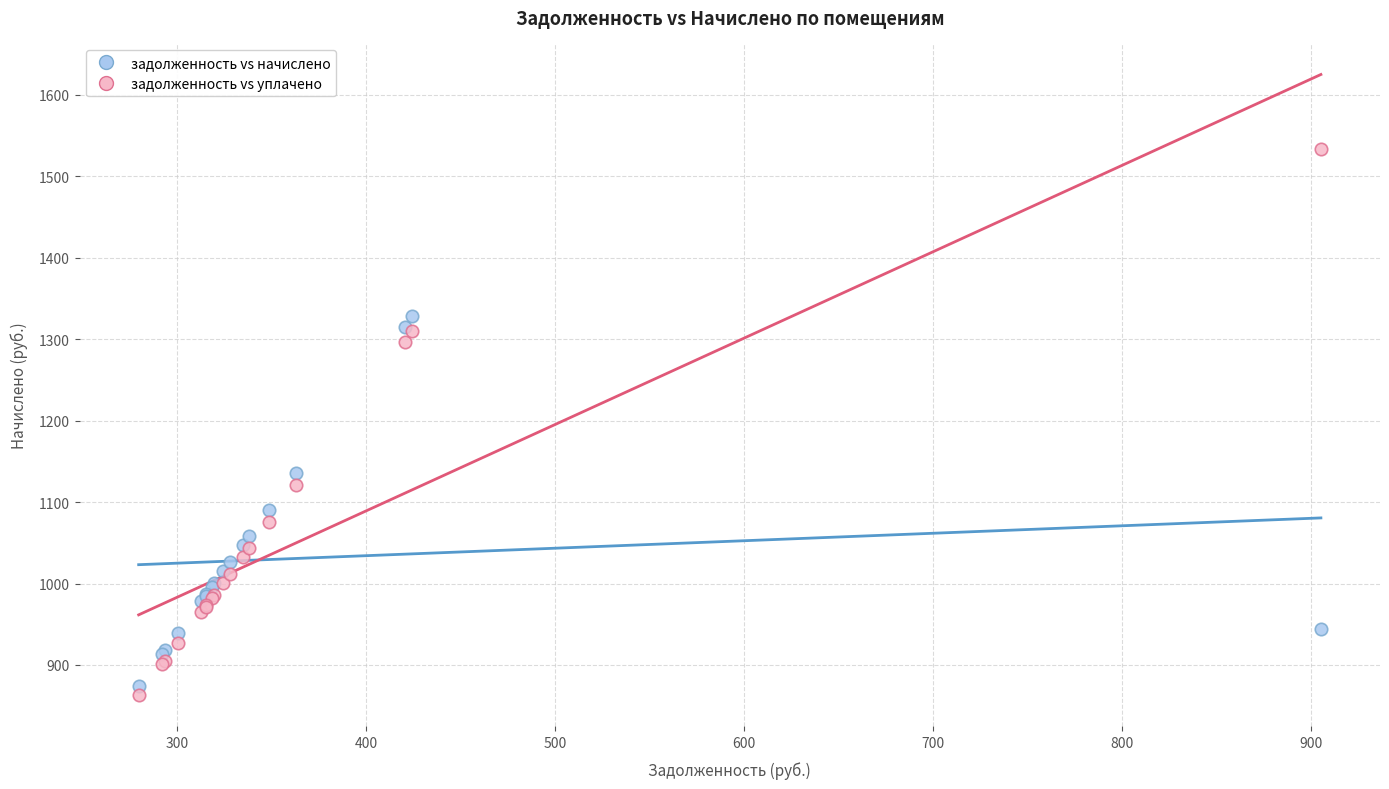

What are all the series names shown in the legend?

задолженность vs начислено, задолженность vs уплачено